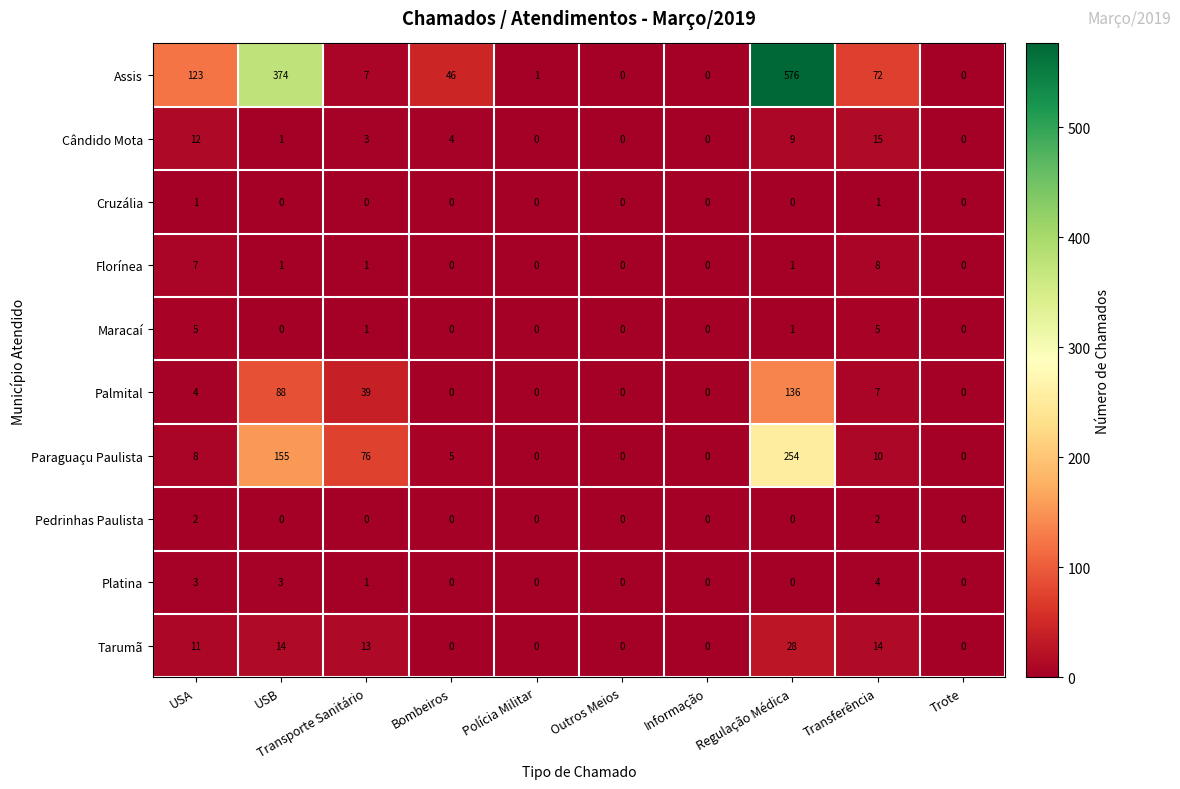

Which series has the largest total across all categories?

Assis